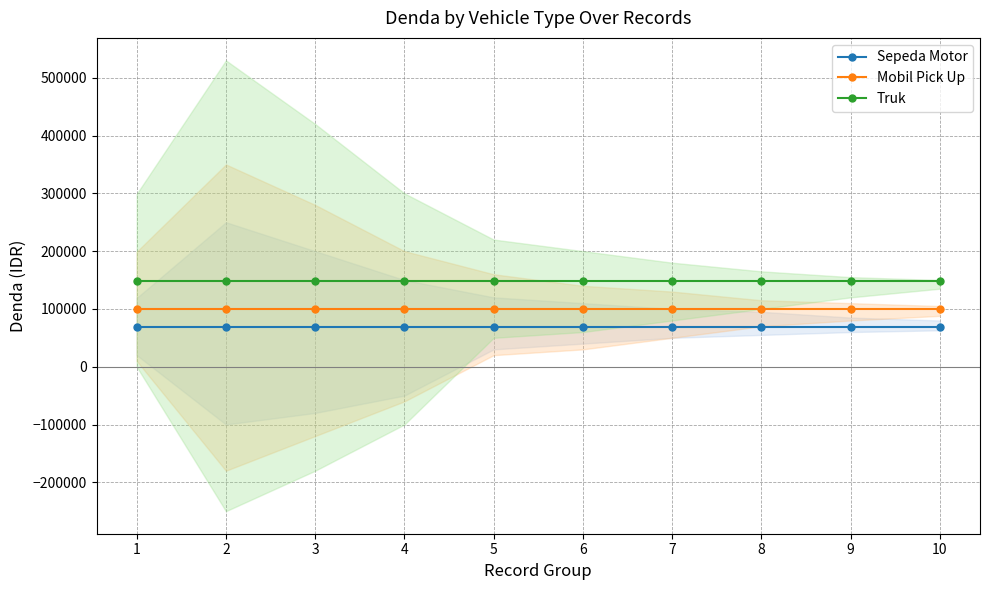

Is this an area chart (filled region under the line)?

No